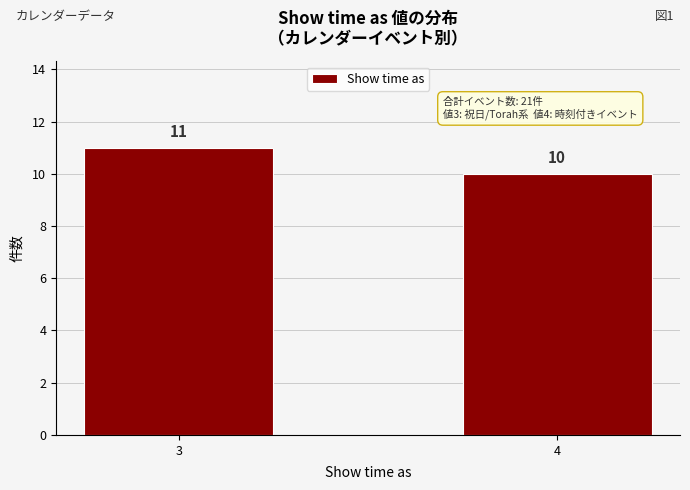

Reading left to right, what are all the values shown in this chart?

3=11	4=10